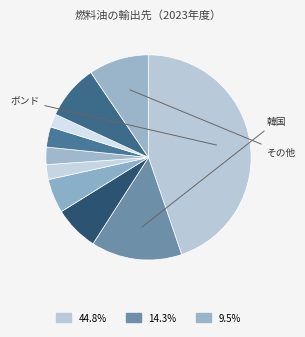

Does any single category account for the majority?

No